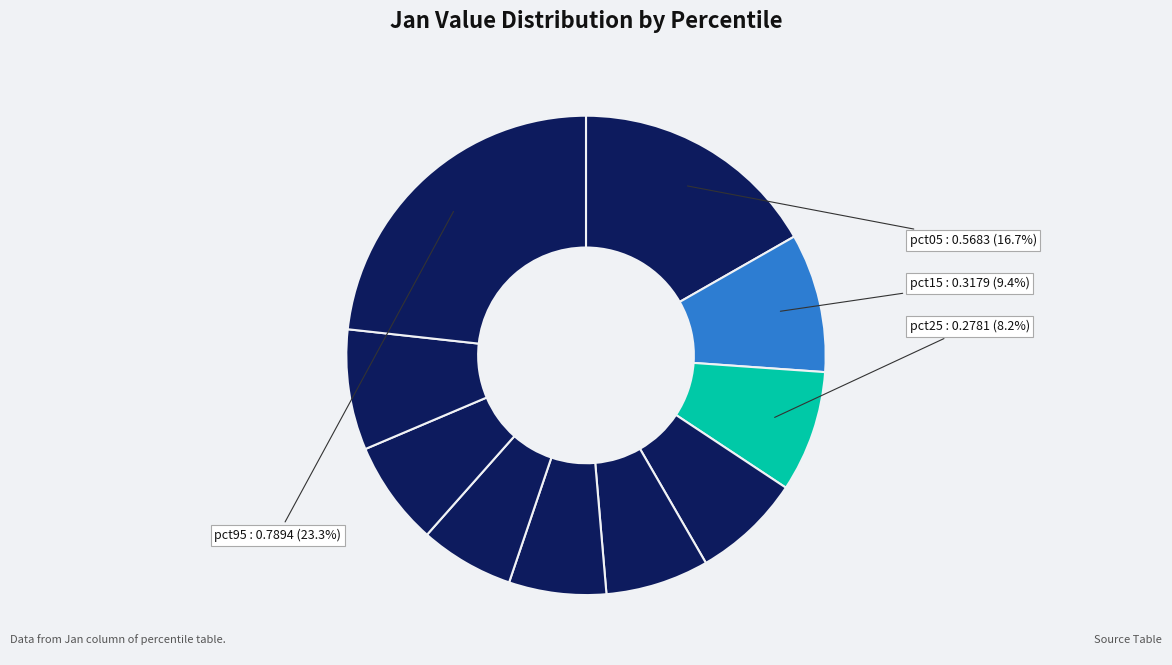

Which slice is the largest?

pct95